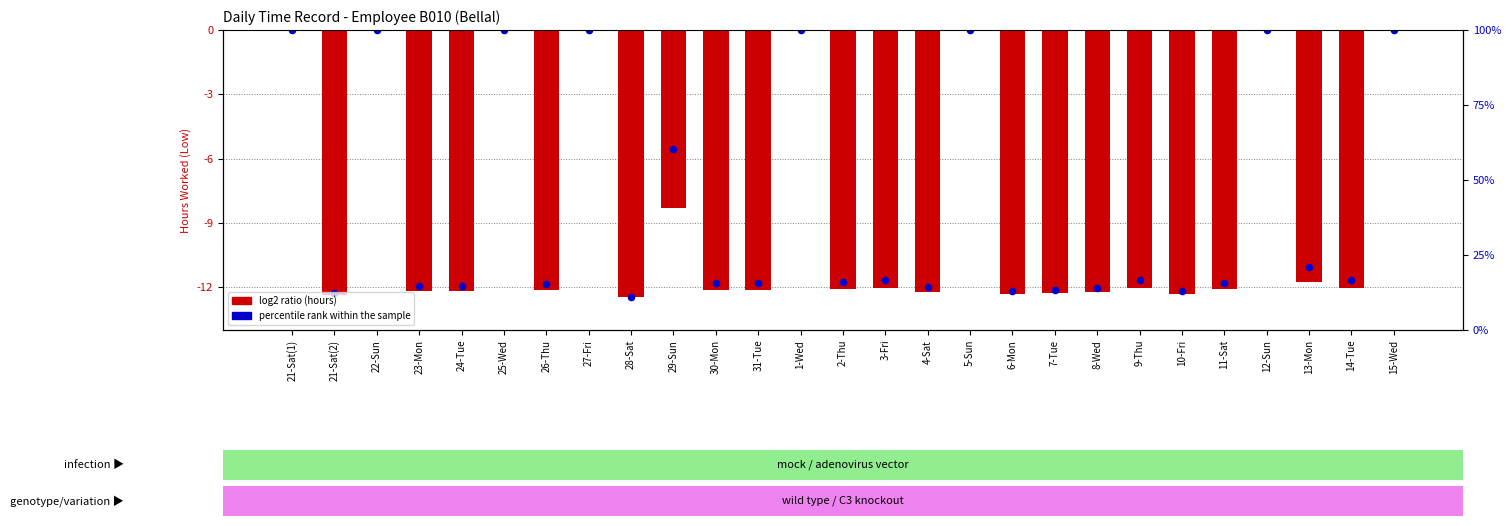

At which category is the sum across all series the highest?

21-Sat(1)